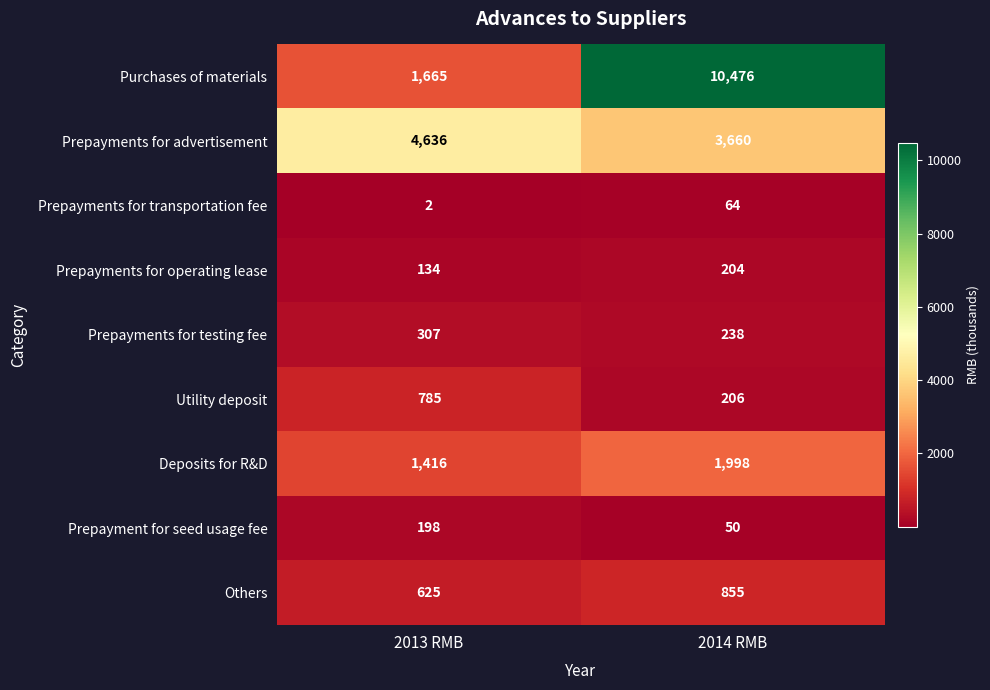

What is the difference between the maximum and minimum values in the Prepayment for seed usage fee series?

148